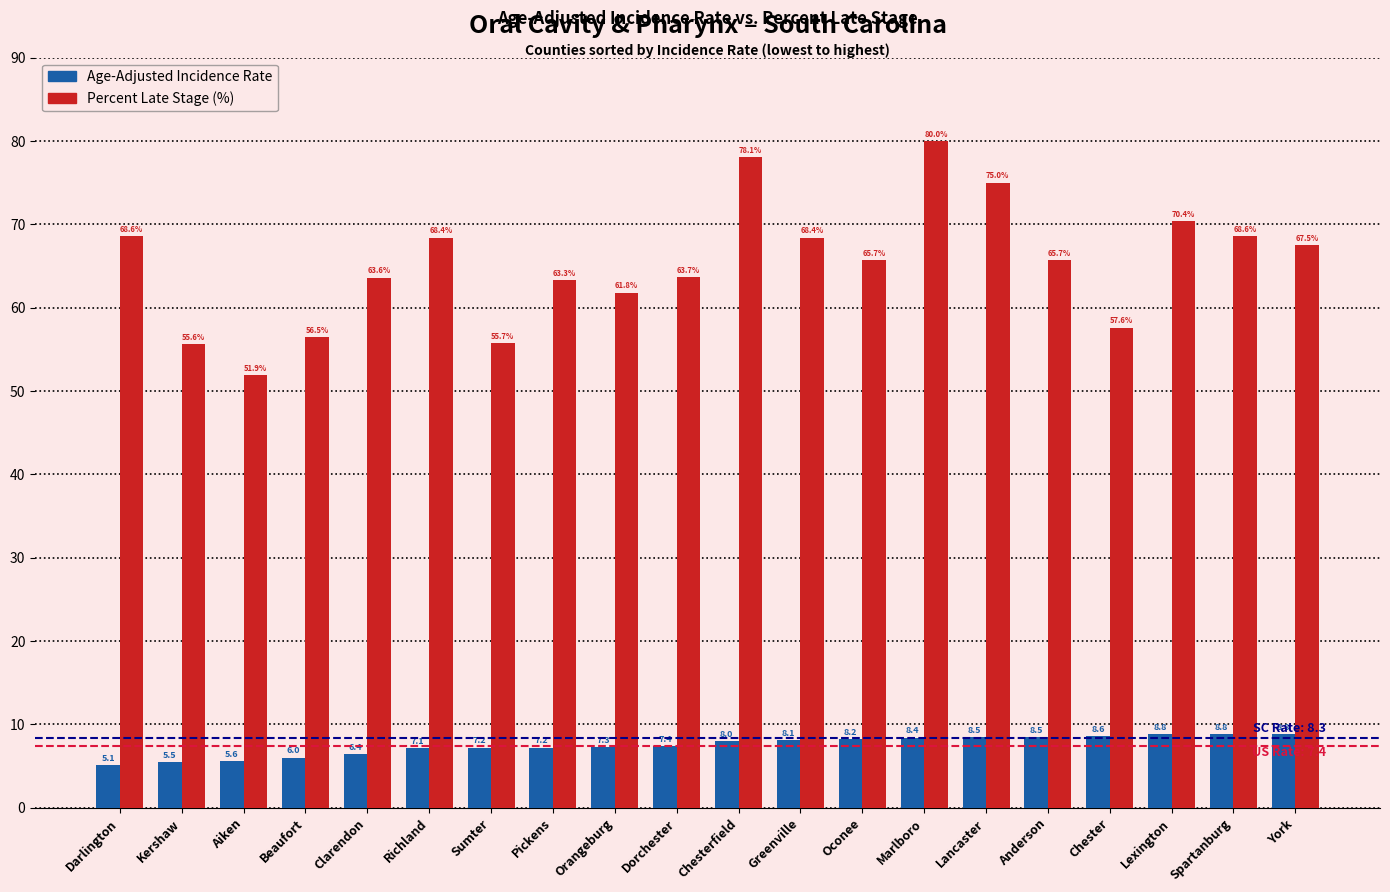

What is the spread (max minus min) of values at Anderson?

57.2